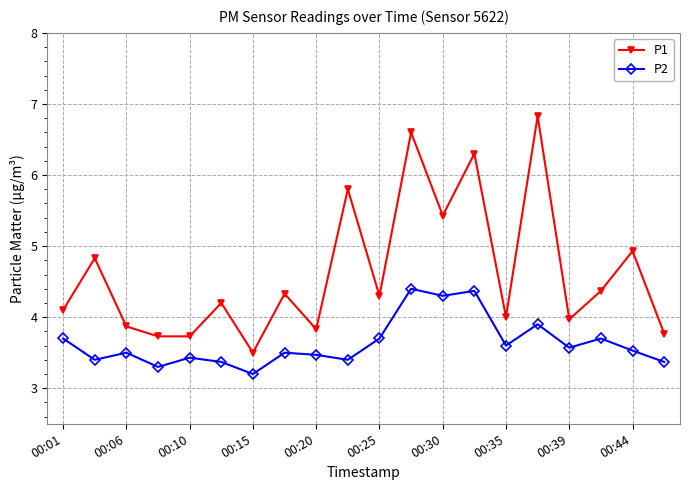

True or false: P2 has more than 1 points higher than both neighbors.

True